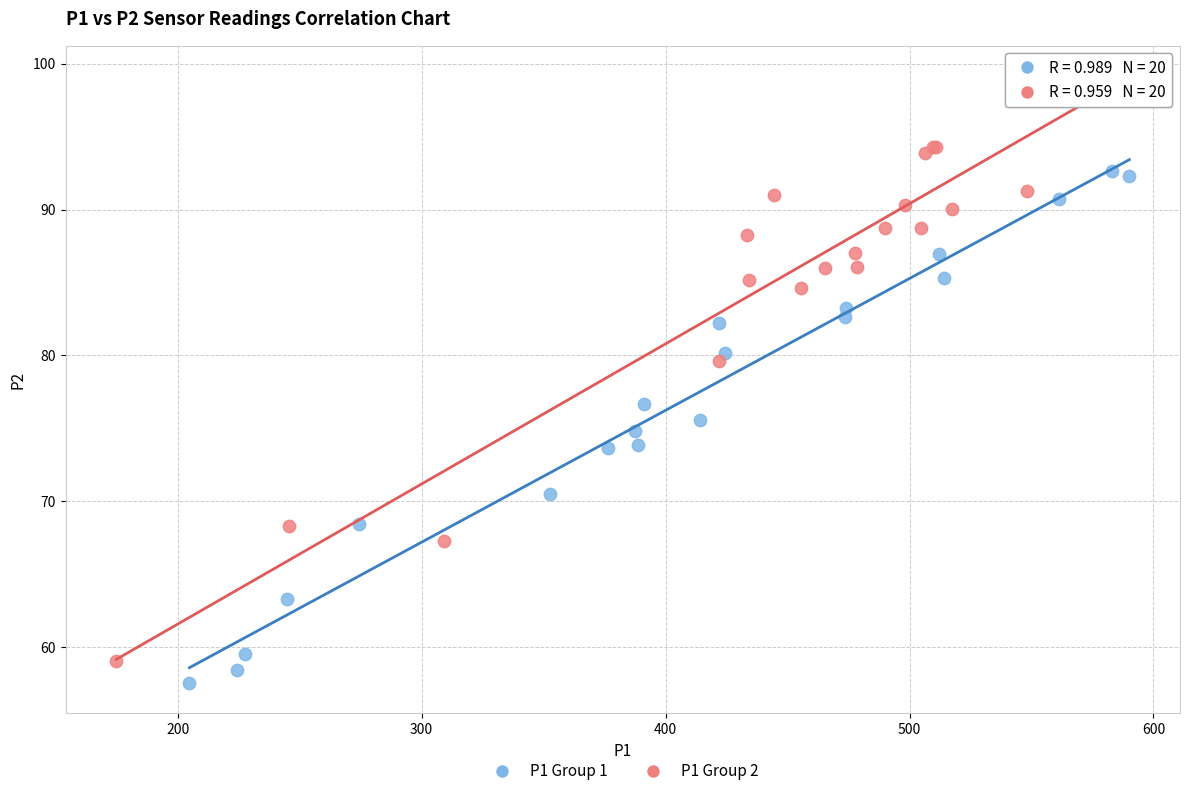

Which series has the widest spread of Y values?

P1 Group 2